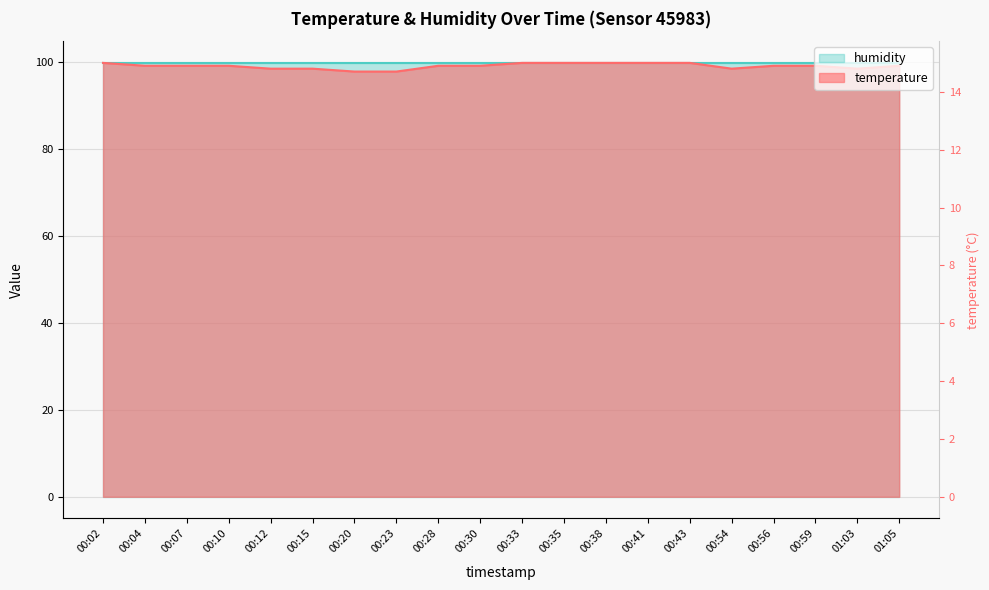

What is the average value?

99.2